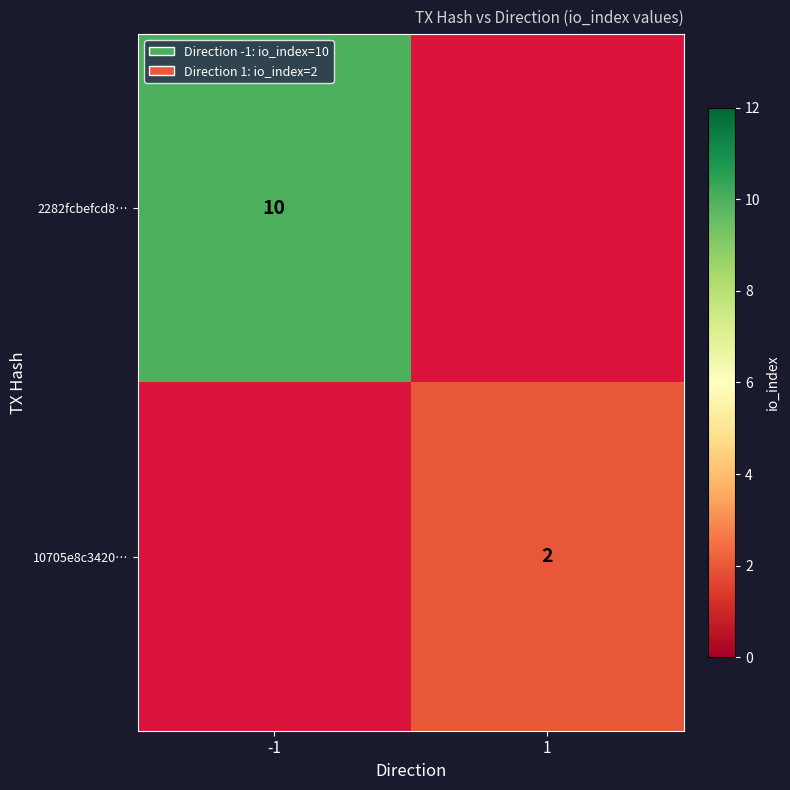

The value of 10705e8c3420… at 1 is 2. True or false?

True